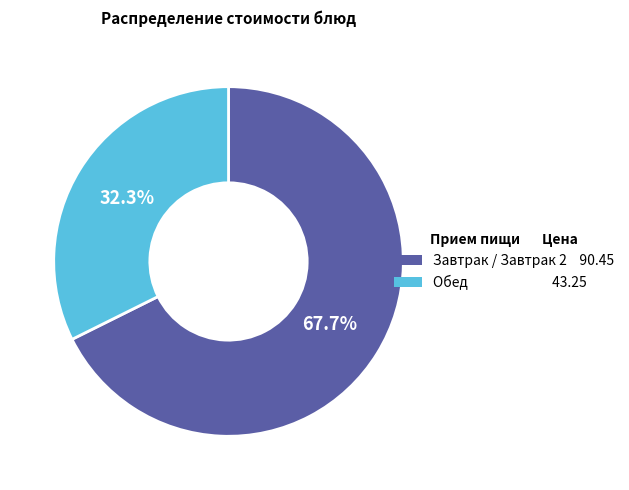

Does any single category account for the majority?

Yes